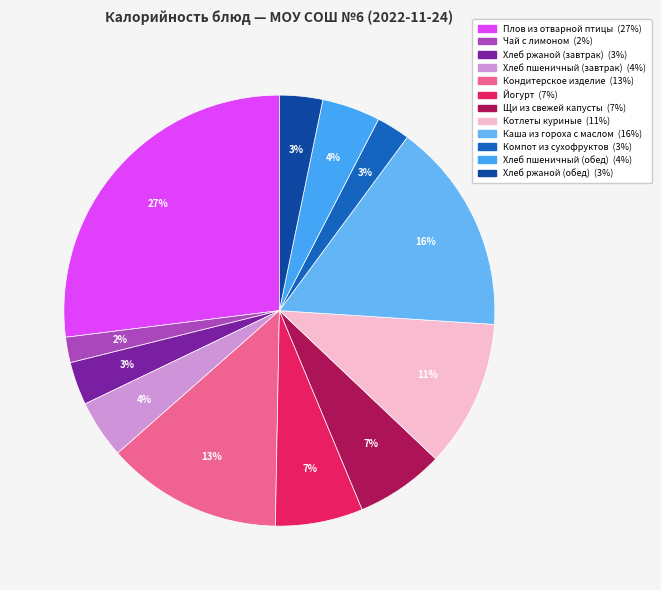

What is the change in value from Хлеб пшеничный (завтрак) to Йогурт?

+35.5